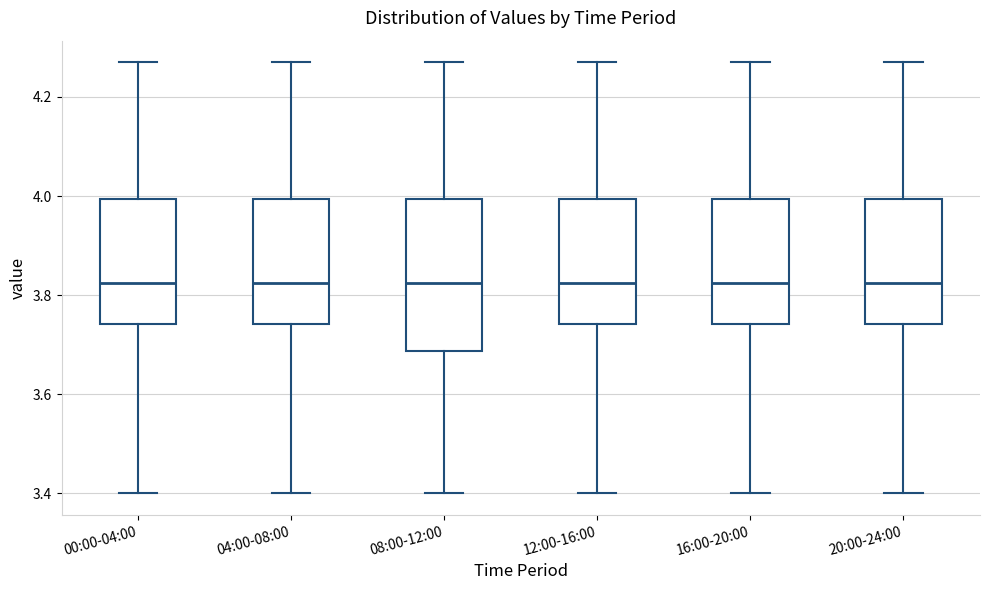

Which box is the tallest, from its lower edge to its upper edge?

08:00-12:00